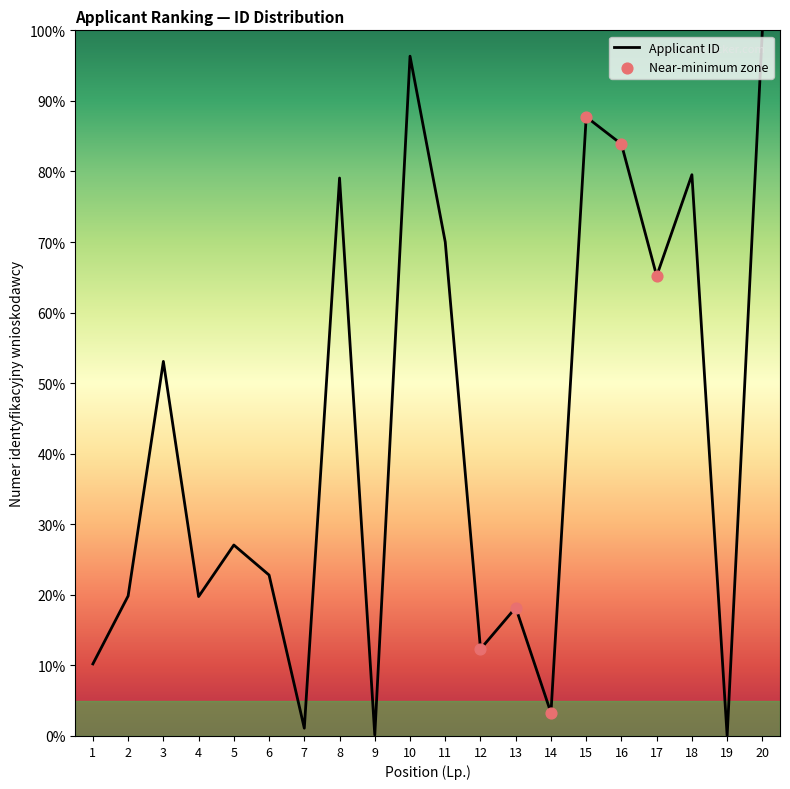

Which has a higher value, 19 or 12?

12